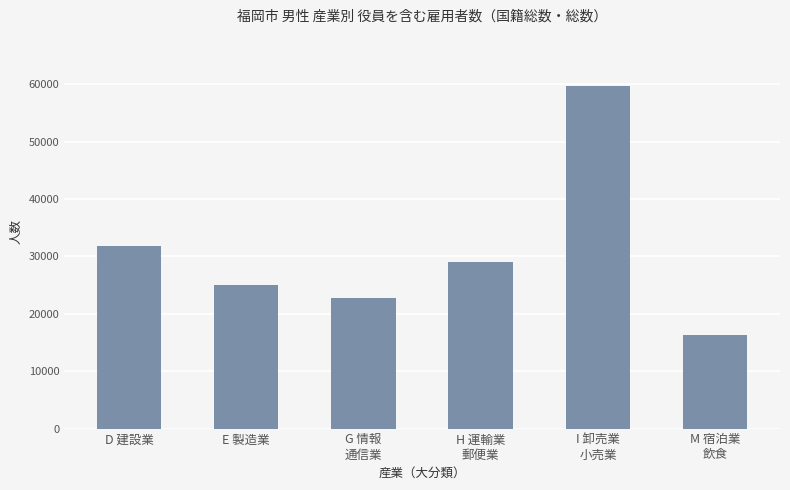

List the labels in order of value, largest first.

I 卸売業
小売業, D 建設業, H 運輸業
郵便業, E 製造業, G 情報
通信業, M 宿泊業
飲食